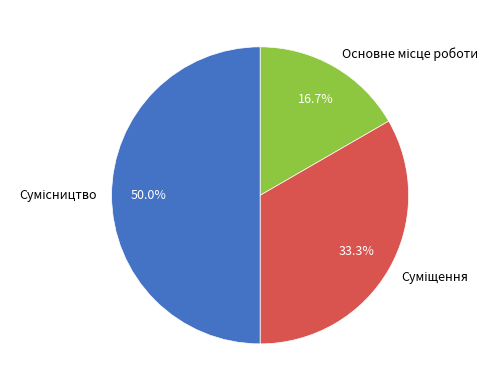

Count the number of slices in the pie.

3